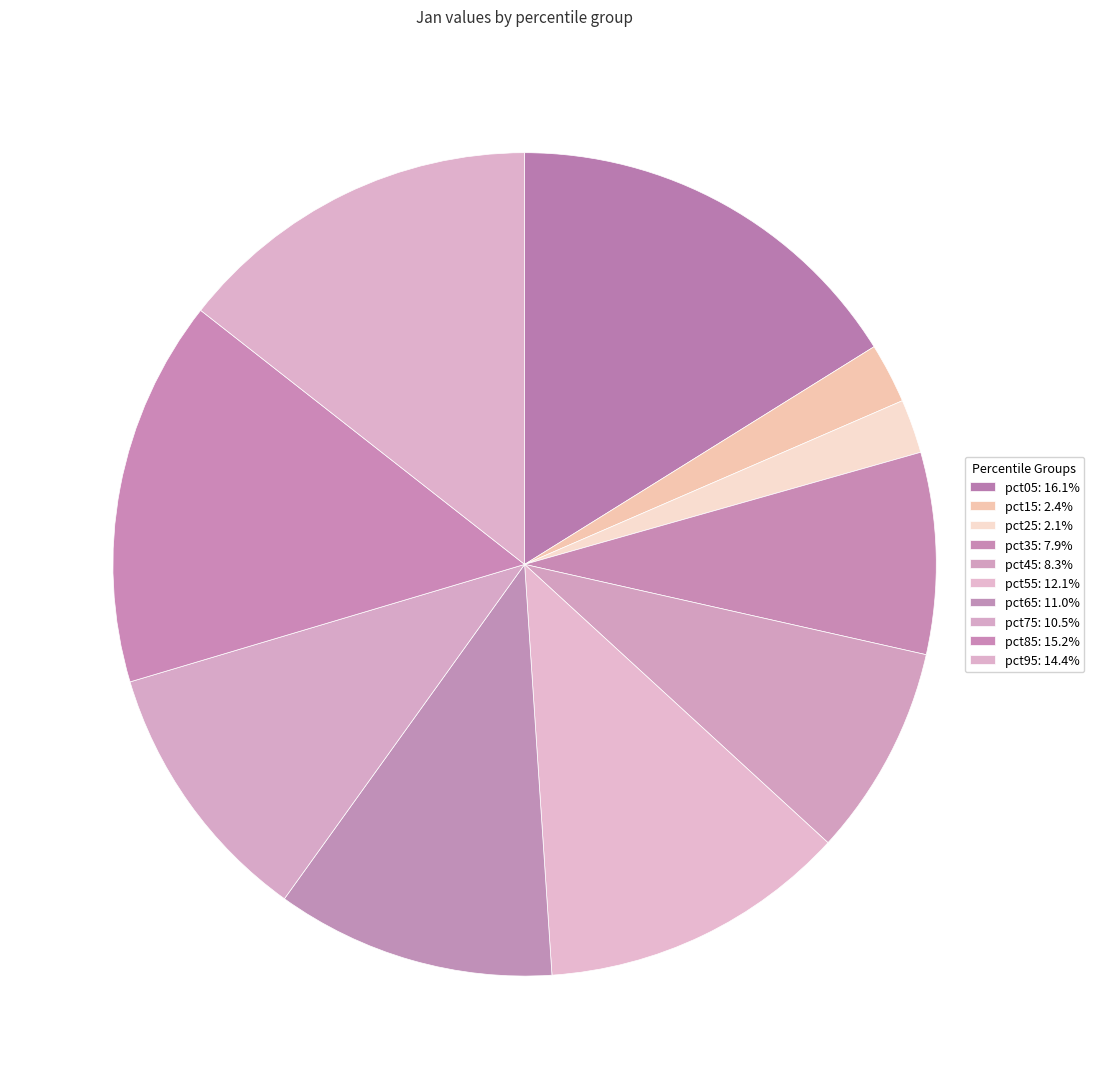

The pct35 slice represents 2% of the pie. True or false?

False